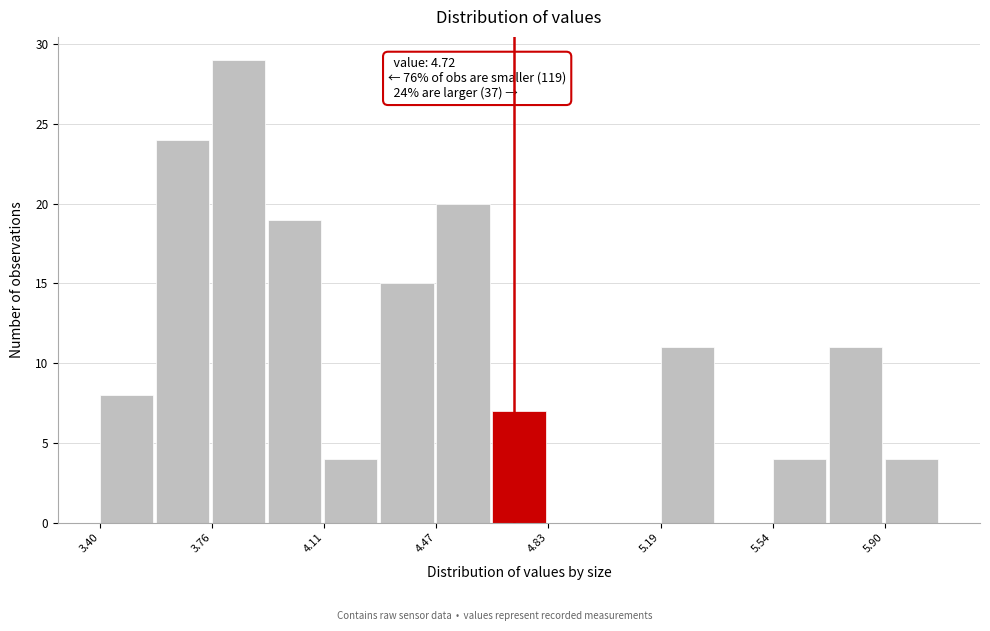

Read against the x-axis, roughly where is the centre of the tallest bar?

3.85